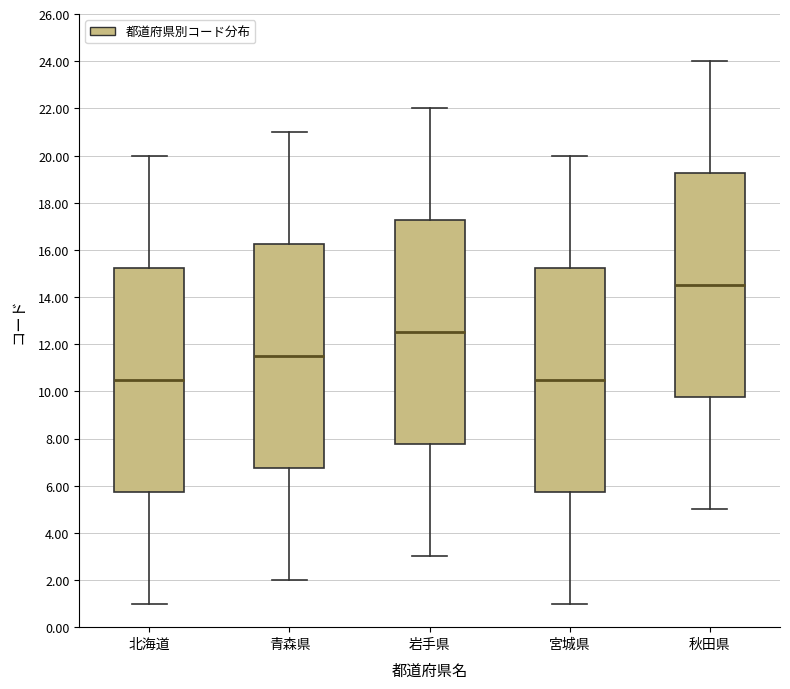

Reading left to right, read every box against the y-axis: the position of its median line, the range the box covers, and the ends of its whiskers. The values are not printed on the chart, so give them approximately, as read against the axis.

北海道: median 10.6, box 5.8 to 15.2, whiskers 1.0 to 20.0
青森県: median 11.6, box 6.8 to 16.2, whiskers 2.0 to 21.0
岩手県: median 12.6, box 7.8 to 17.2, whiskers 3.0 to 22.0
宮城県: median 10.6, box 5.8 to 15.2, whiskers 1.0 to 20.0
秋田県: median 14.6, box 9.8 to 19.2, whiskers 5.0 to 24.0